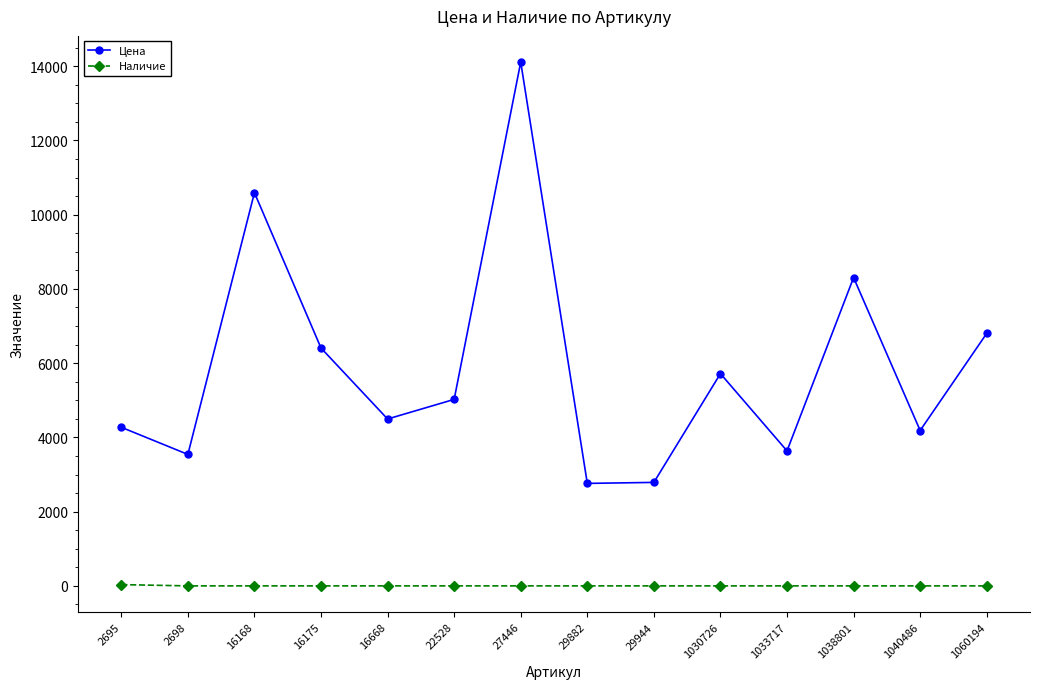

Is it true that Цена equals 2535 at 16668?

False